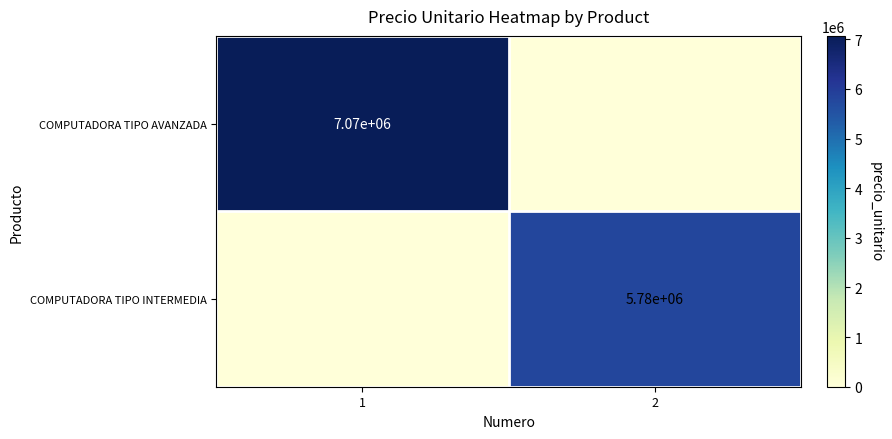

Is the value of COMPUTADORA TIPO INTERMEDIA at 2 greater than the value of COMPUTADORA TIPO AVANZADA at 1?

No